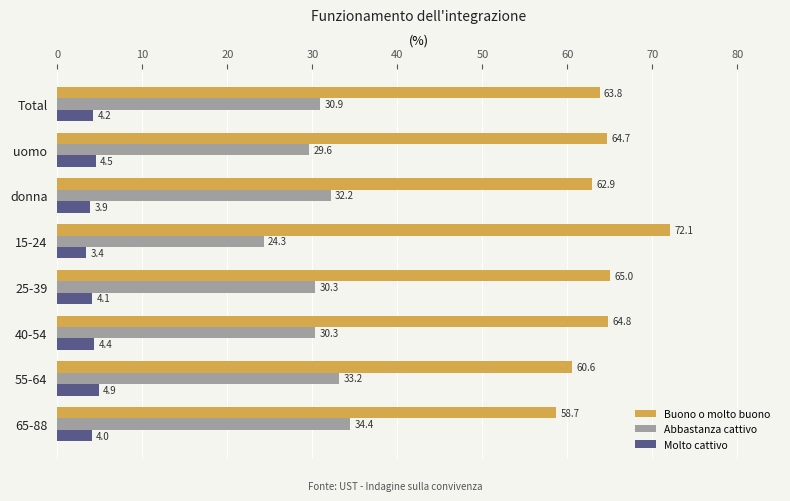

What is the approximate value of Abbastanza cattivo at 25-39?

30.3